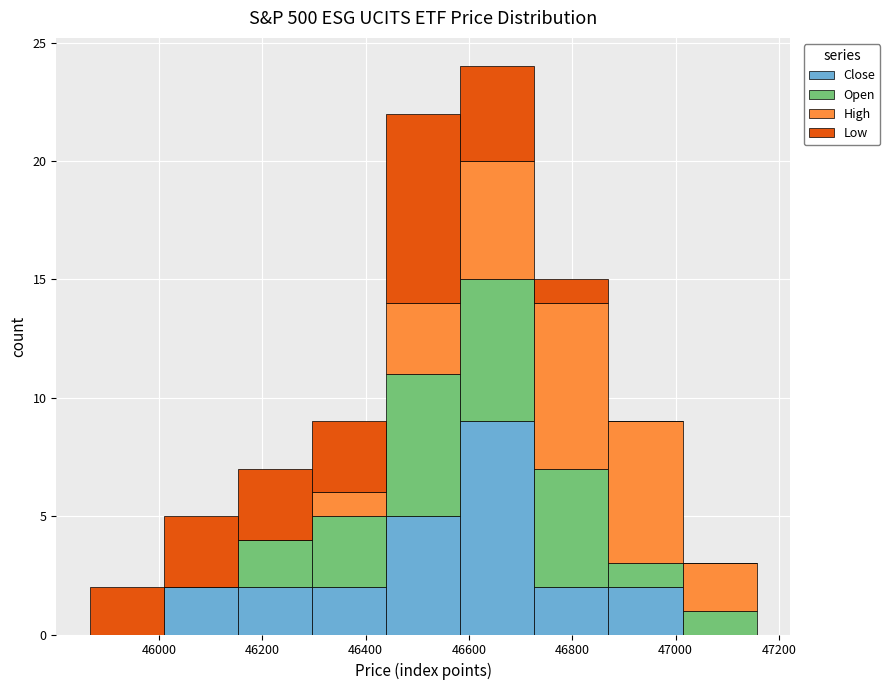

Reading left to right, transcribe this chart: for each stacked bar, give the range it covers on the x-axis and its total height. Neither the bar edges nor the heights are printed on the chart, so give them approximately, as read against the axes.

45860 to 46000: 2
46000 to 46160: 5
46160 to 46300: 7
46300 to 46440: 9
46440 to 46580: 22
46580 to 46720: 24
46720 to 46880: 15
46880 to 47020: 9
47020 to 47160: 3